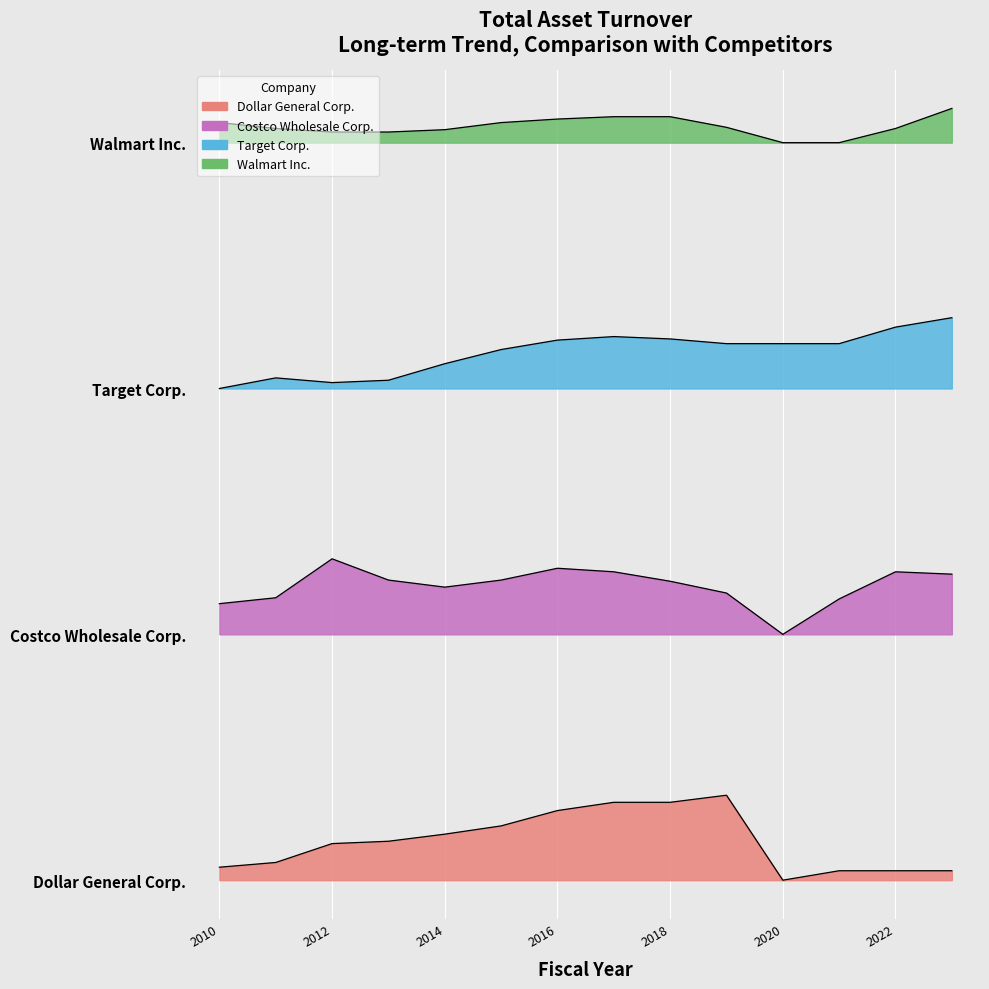

True or false: Dollar General Corp. and Costco Wholesale Corp. intersect in this chart.

False